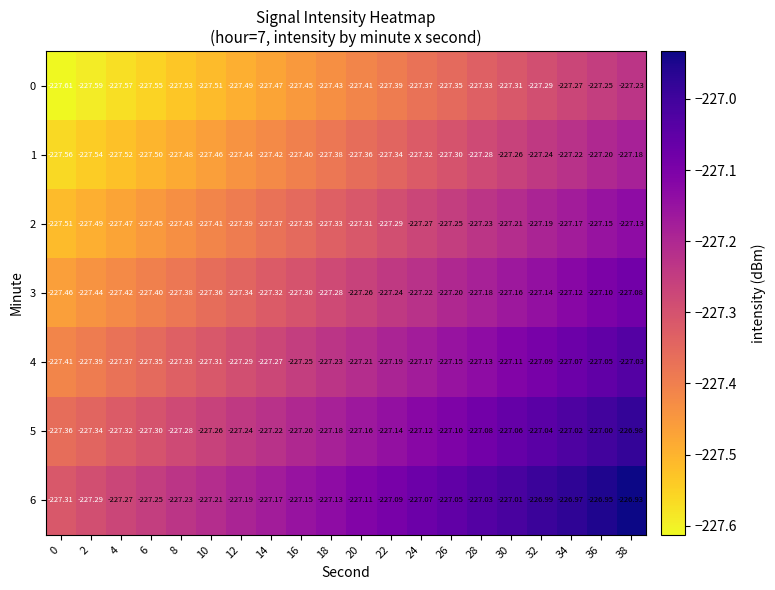

Rank the series by their average value, from lowest to highest.

0, 1, 2, 3, 4, 5, 6